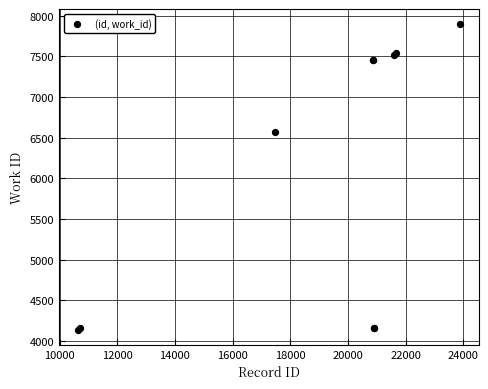

What Y value in the scatter plot is closest to 6017?

6572